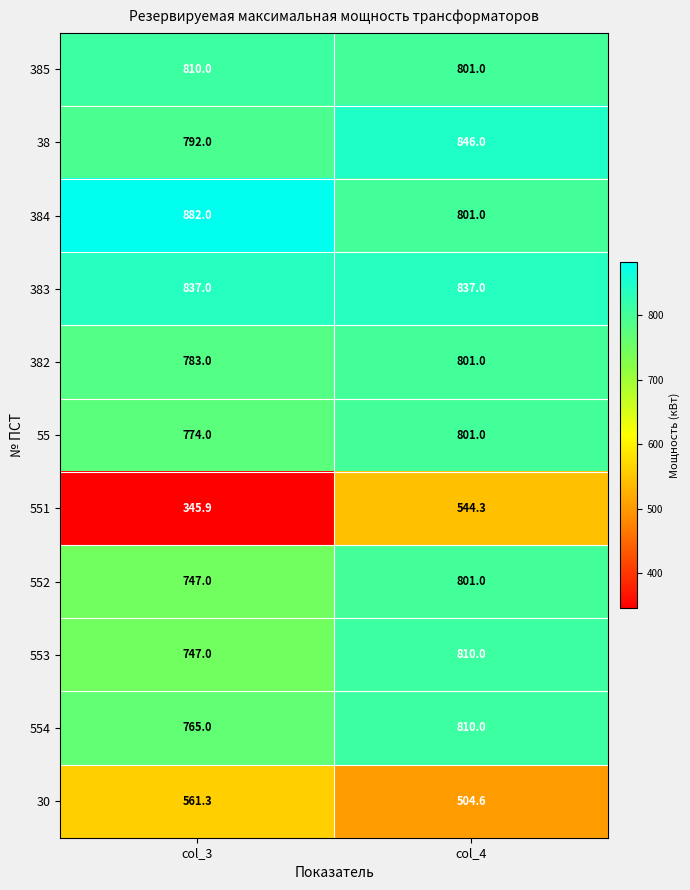

Which series has the largest total across all categories?

384